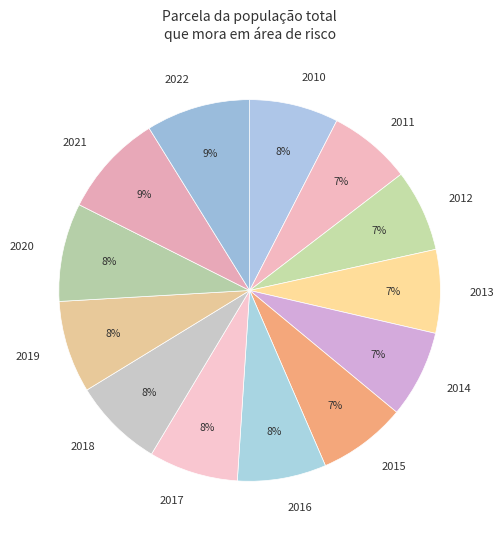

Does any single category account for the majority?

No